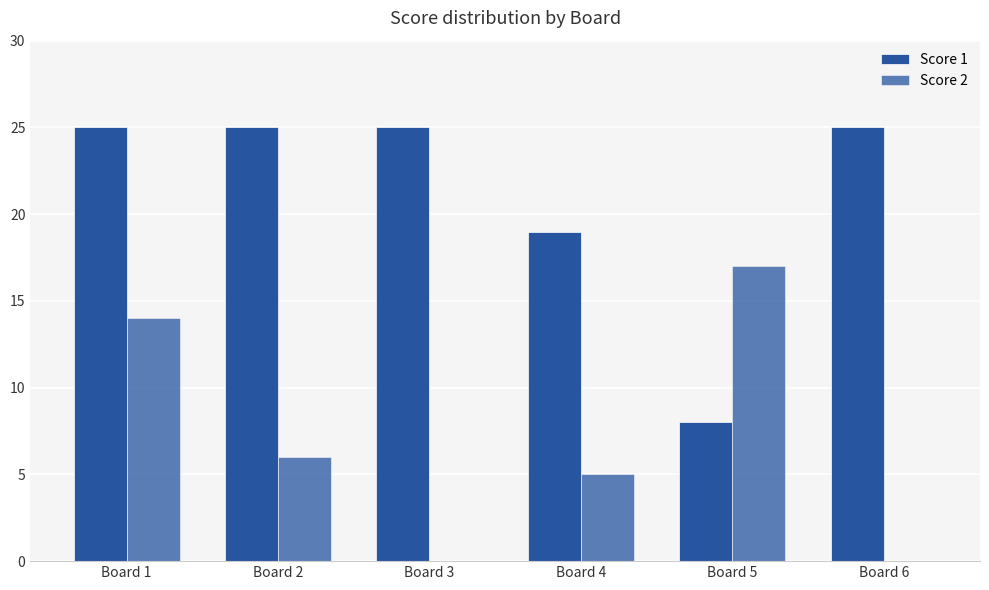

Between Board 5 and Board 4, which is larger?

Board 4